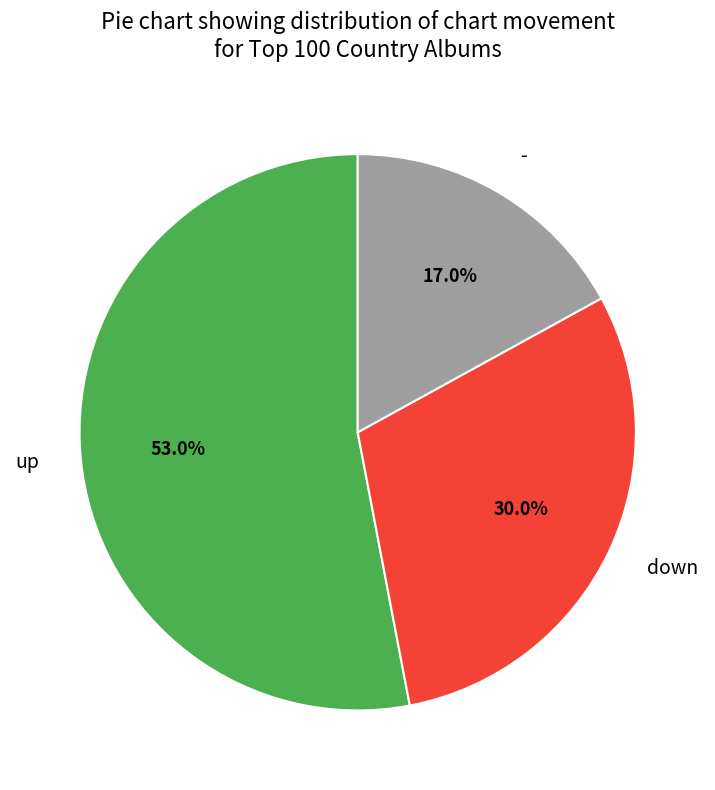

Does down represent more than half of the total?

No